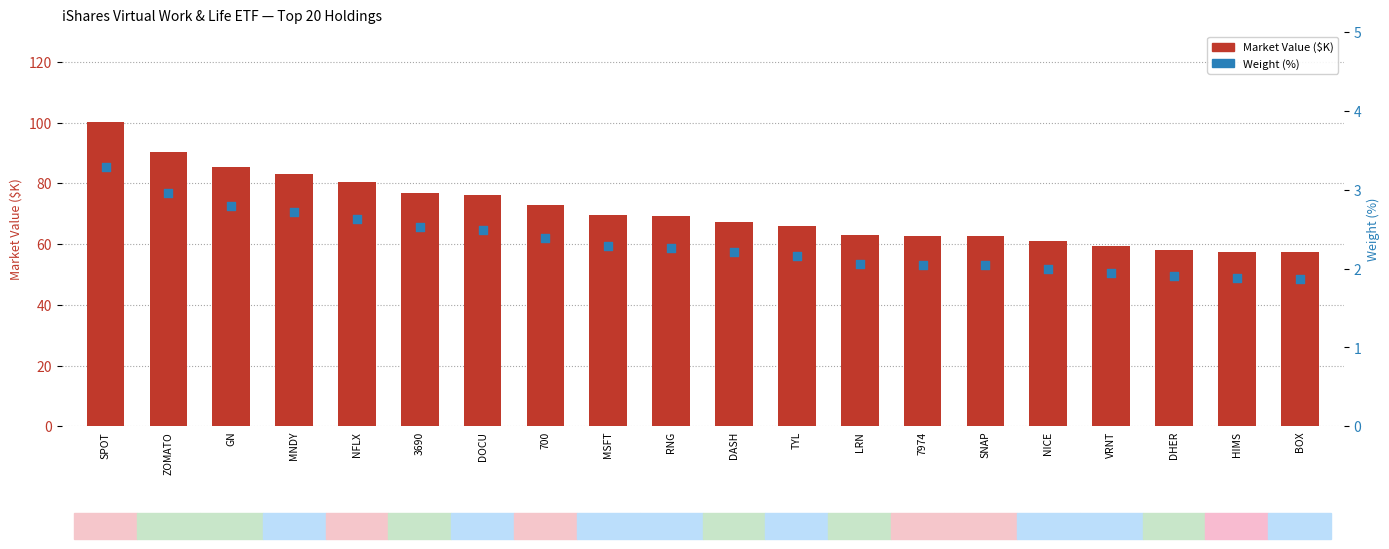

What are all the series names shown in the legend?

Market Value ($K), Weight (%)